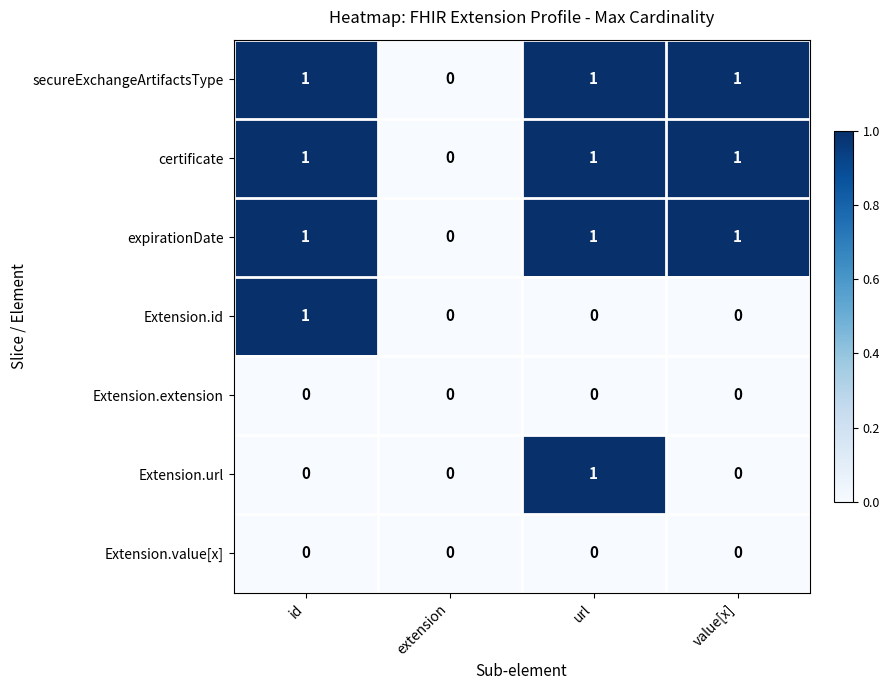

Between id and value[x], which series saw the biggest shift?

Extension.id